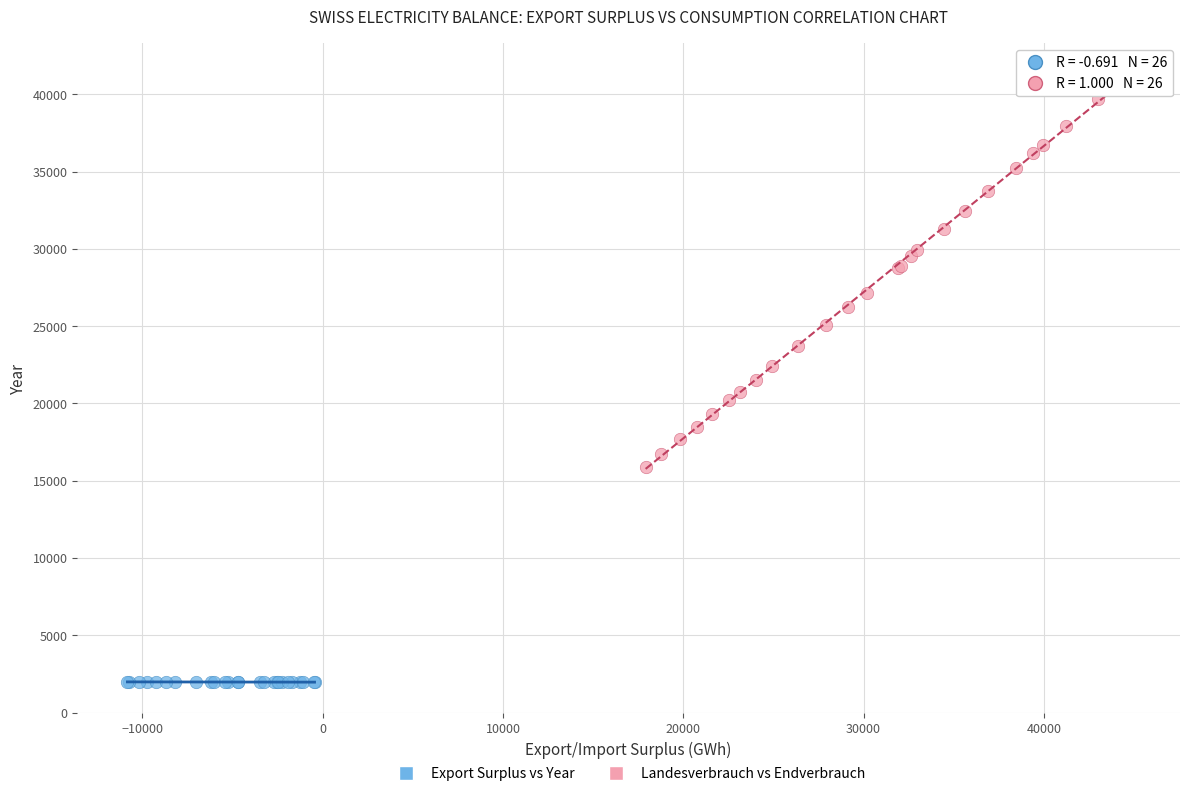

Which series has the widest spread of Y values?

Landesverbrauch vs Endverbrauch